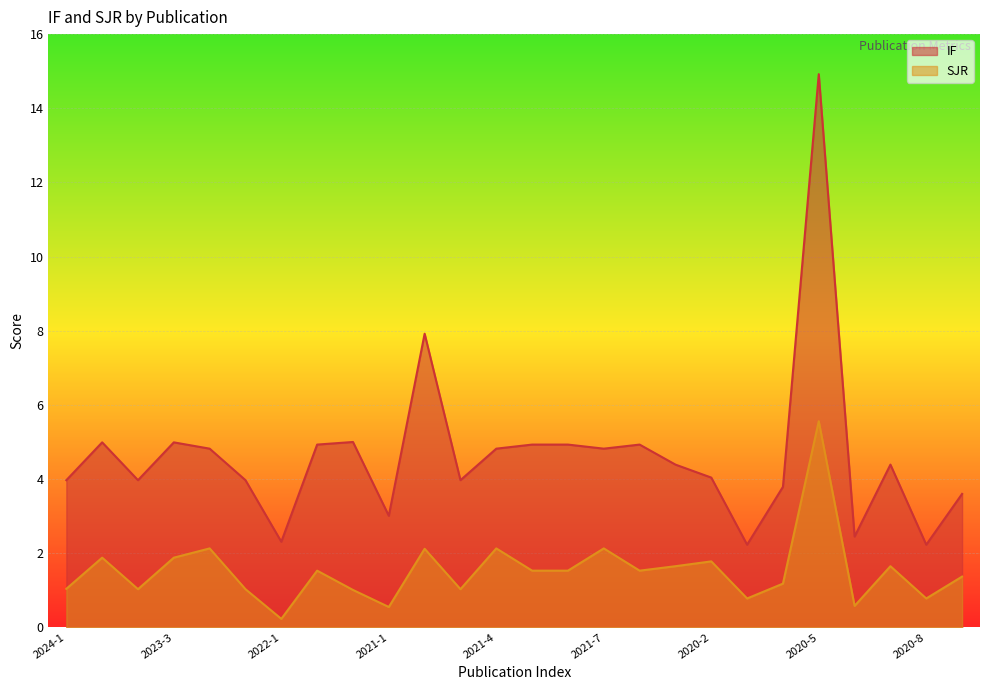

How many data points in IF are less than 4?

11